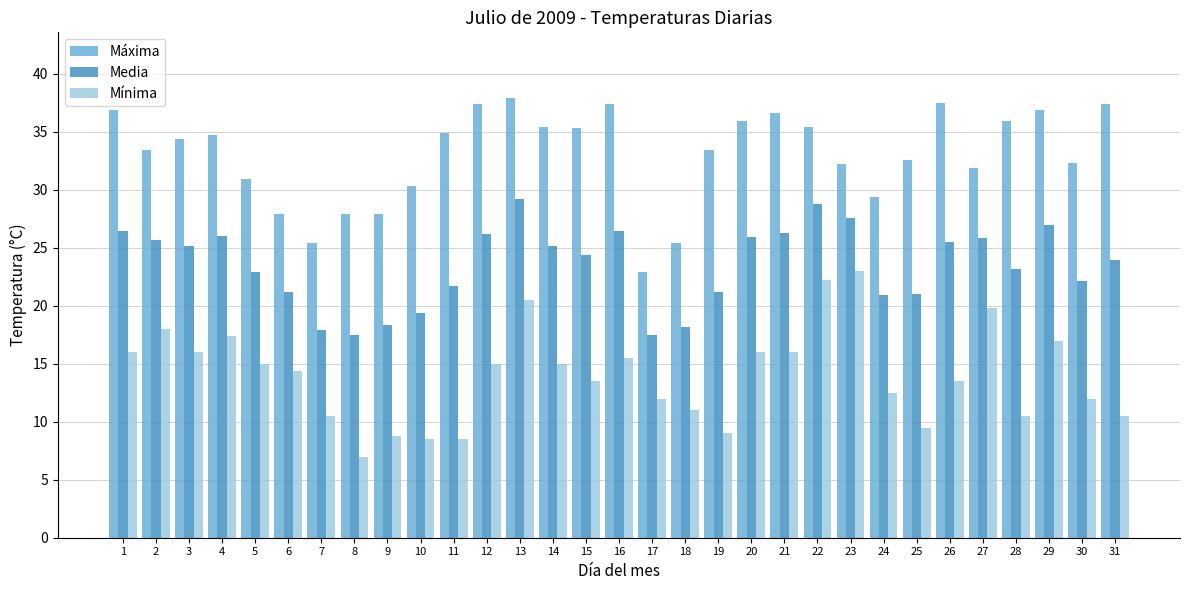

Are the bars grouped side by side (vs. stacked)?

Yes